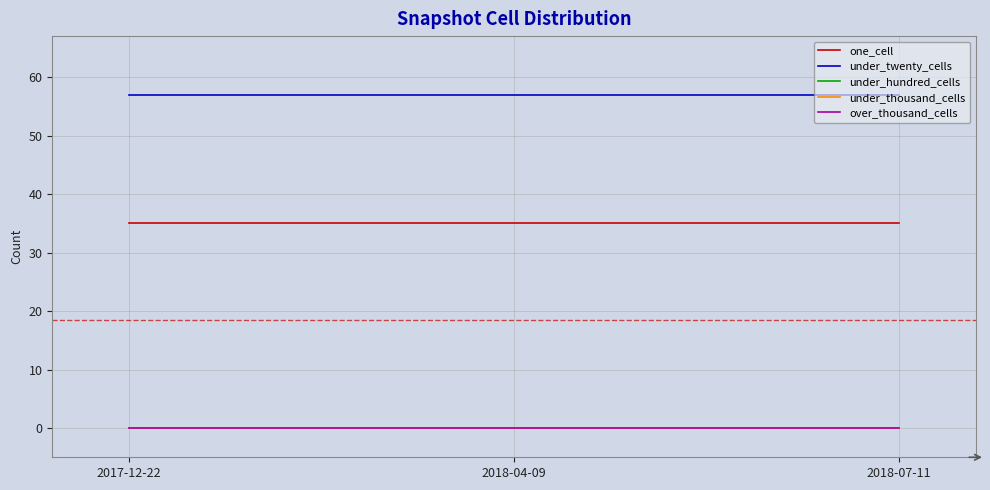

What is the total value across all series at 2017-12-22?

92